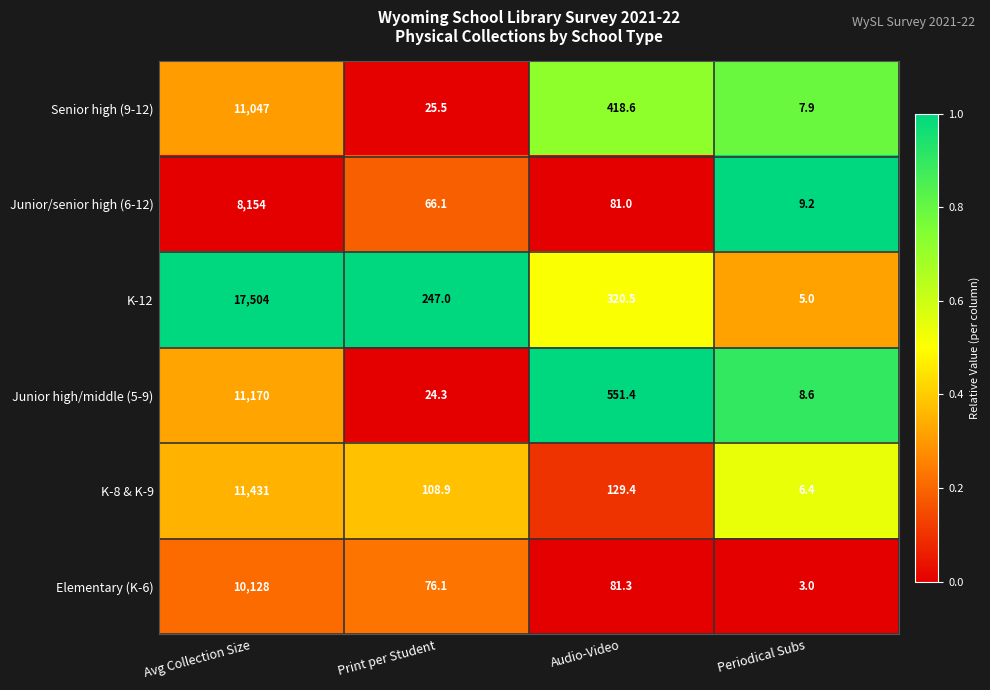

Rank the series at Avg Collection Size from highest to lowest value.

K-12, K-8 & K-9, Junior high/middle (5-9), Senior high (9-12), Elementary (K-6), Junior/senior high (6-12)